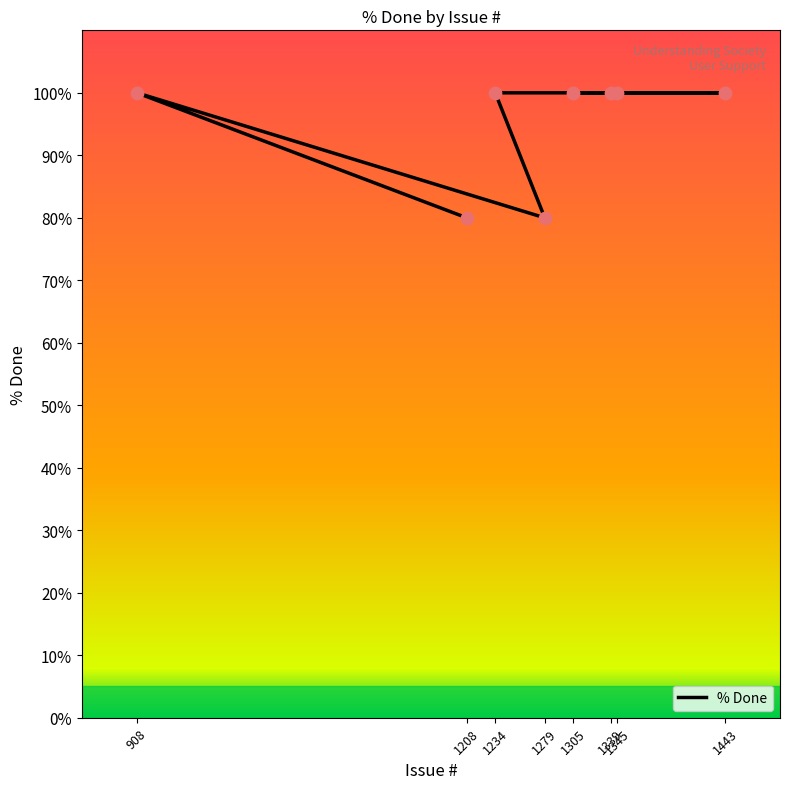

Between 1339 and 1234, which is larger?

1339